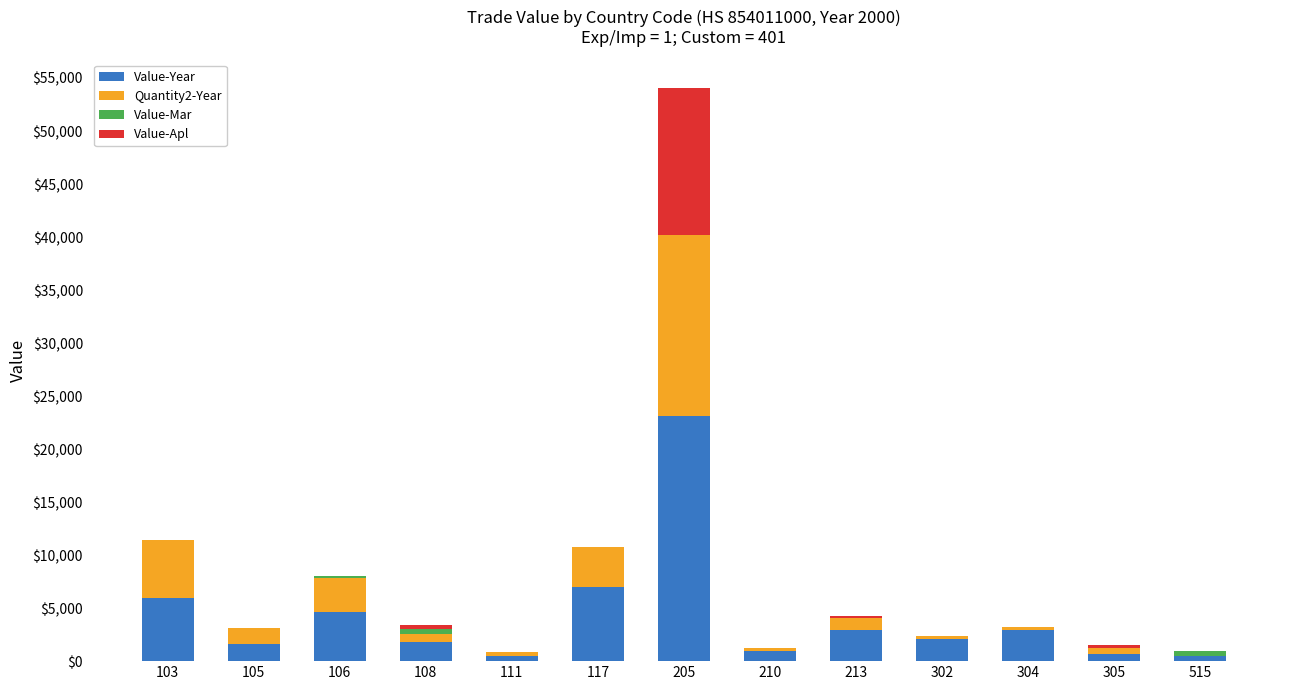

The value of Value-Year at 106 is 4612. True or false?

True